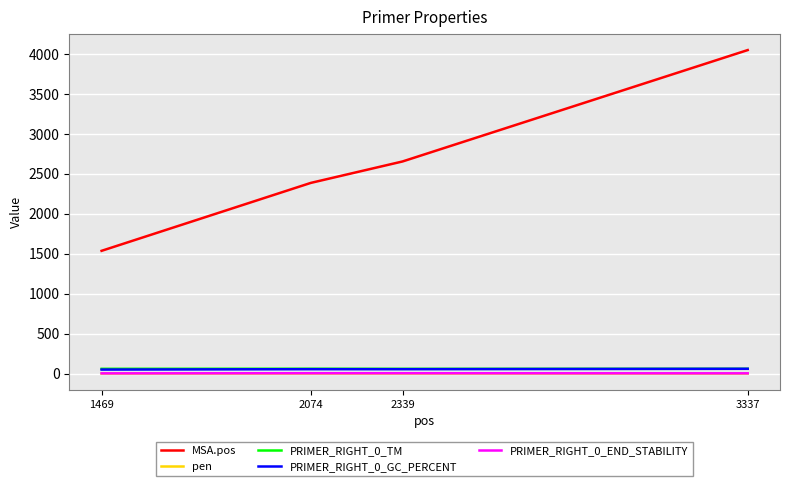

Which series has the largest range (max minus min)?

MSA.pos